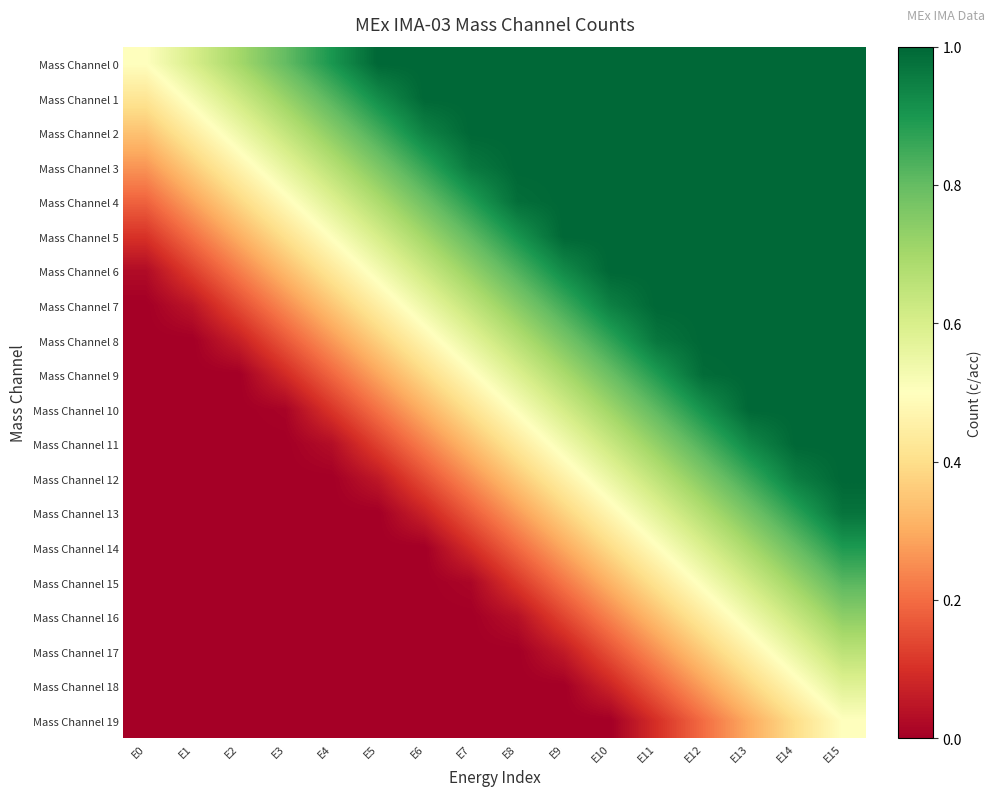

How many data points does each series have?

16